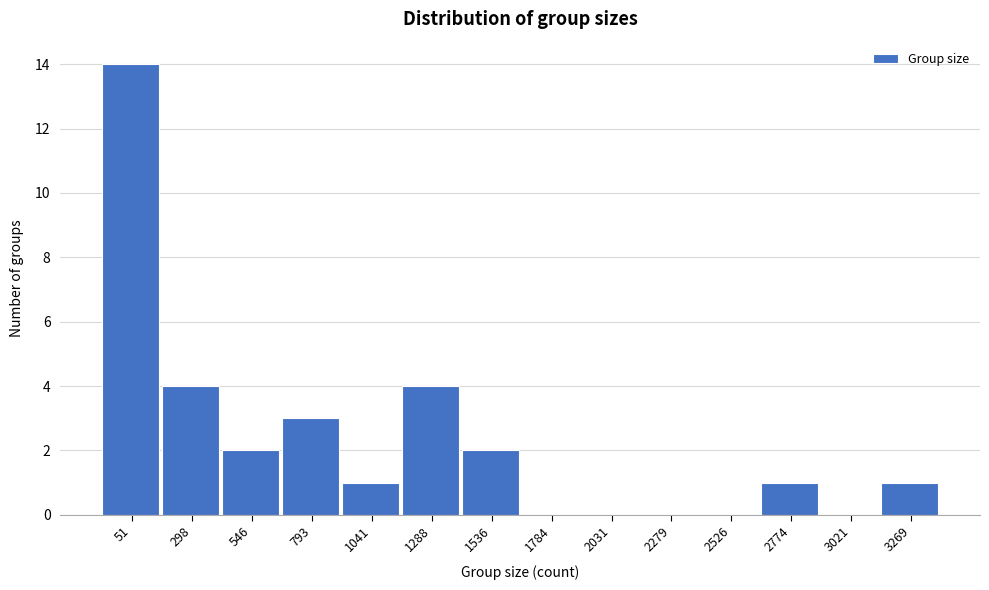

Reading right to left, extract all data points from this chart.

3269=1	3021=0	2774=1	2526=0	2279=0	2031=0	1784=0	1536=2	1288=4	1041=1	793=3	546=2	298=4	51=14